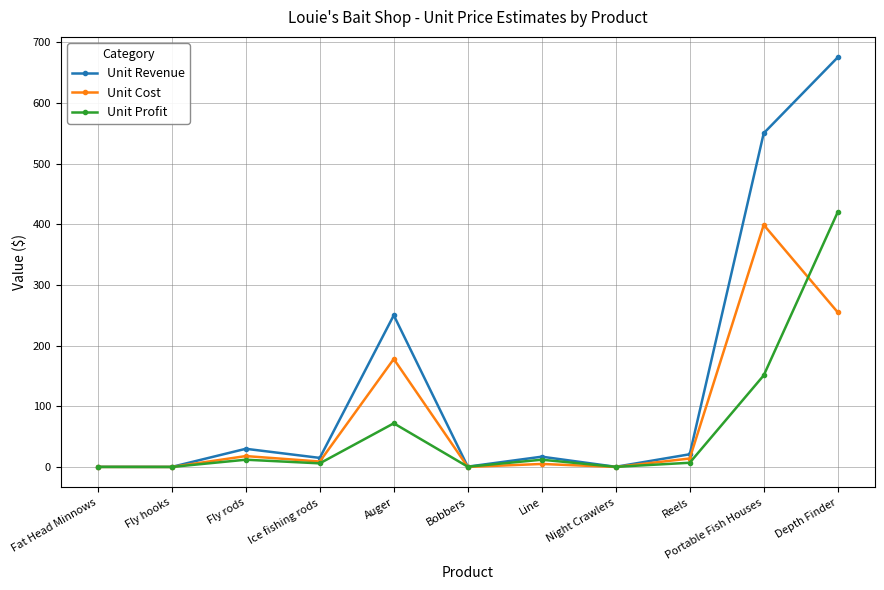

What is the difference between the maximum and minimum values in the Unit Revenue series?

674.8